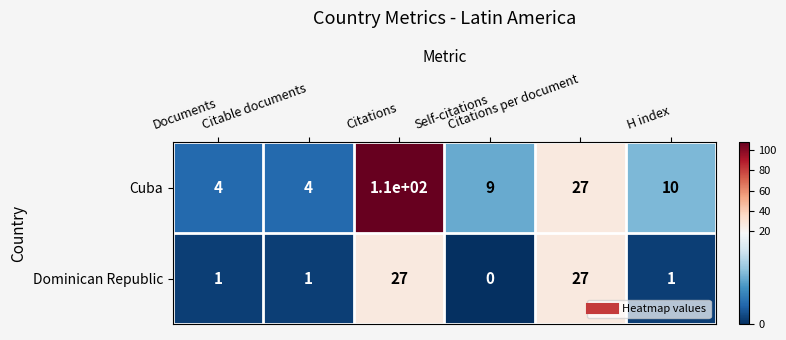

List the series in order of their peak value, highest first.

Cuba, Dominican Republic